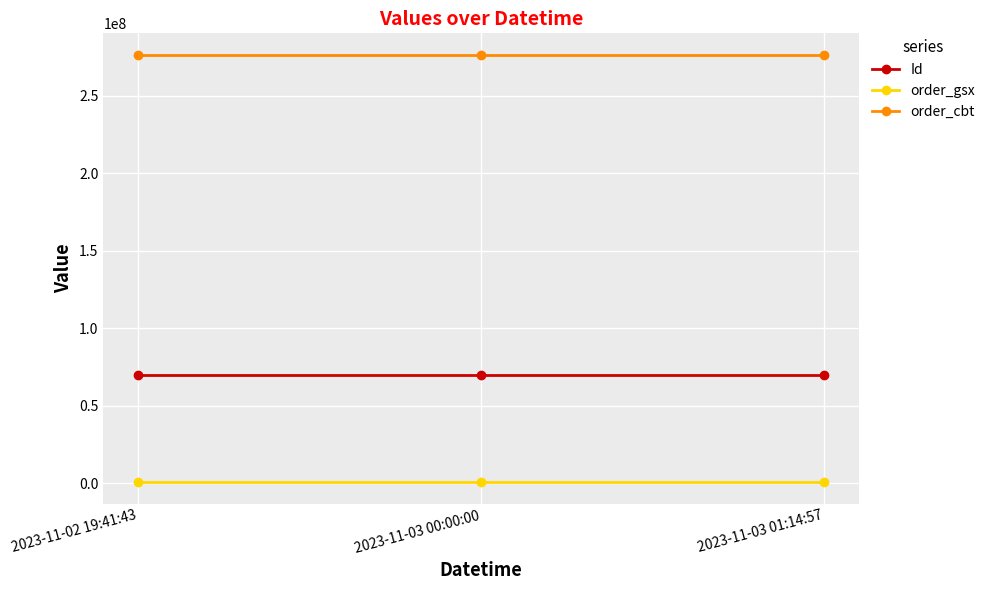

What is the spread (max minus min) of values at 2023-11-02 19:41:43?

275834459